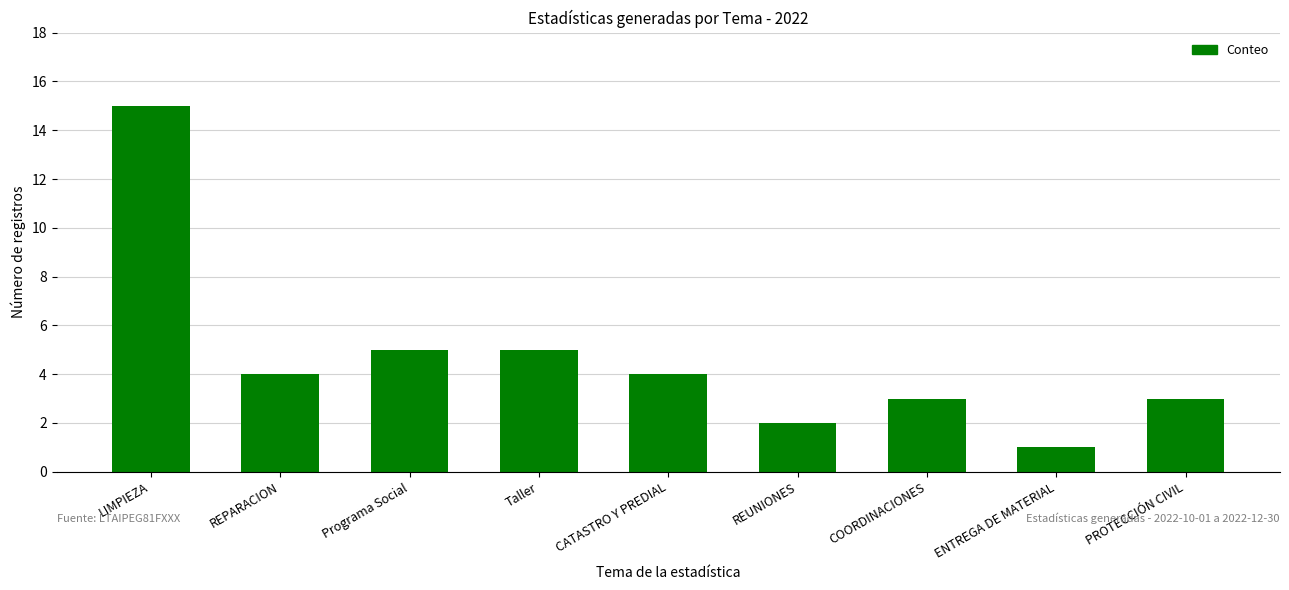

What is the change in value from Programa Social to ENTREGA DE MATERIAL?

-4